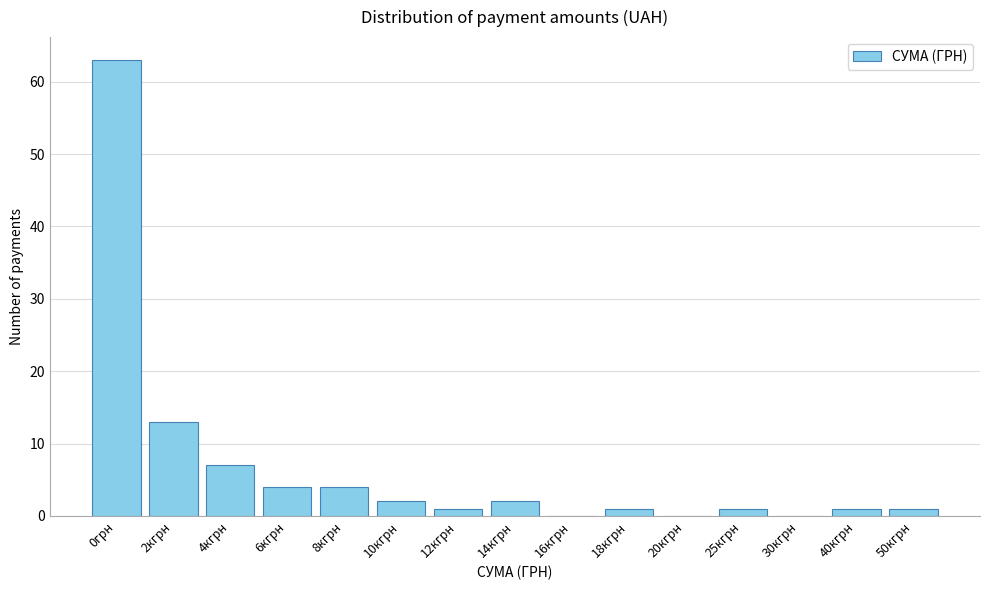

Reading right to left, what are all the values shown in this chart?

50кгрн=1	40кгрн=1	30кгрн=0	25кгрн=1	20кгрн=0	18кгрн=1	16кгрн=0	14кгрн=2	12кгрн=1	10кгрн=2	8кгрн=4	6кгрн=4	4кгрн=7	2кгрн=13	0грн=63